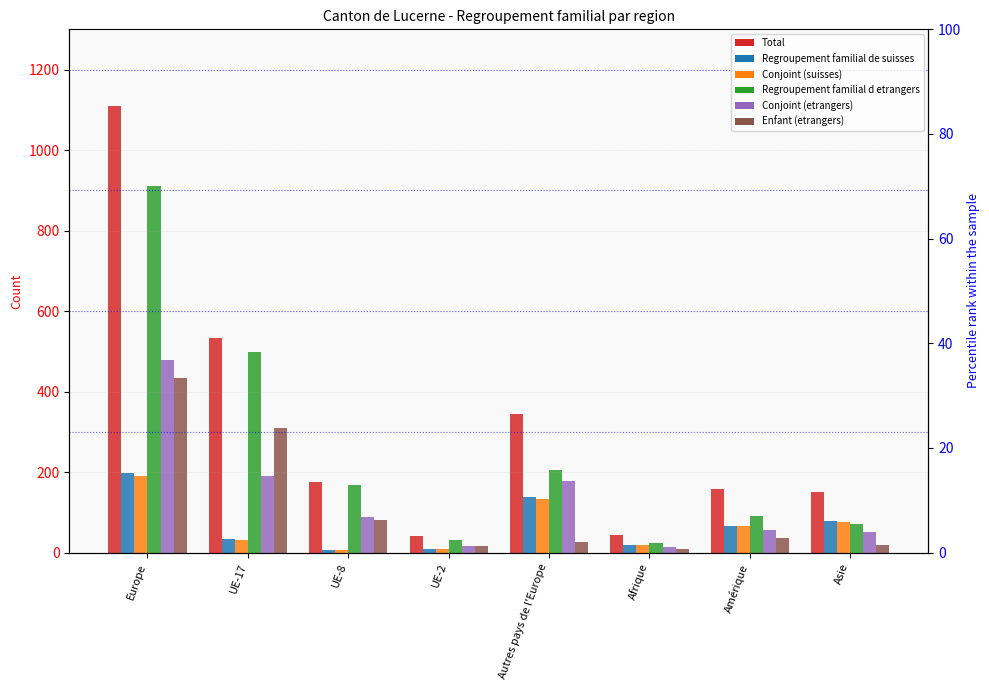

What position from the right is Autres pays de l'Europe?

4